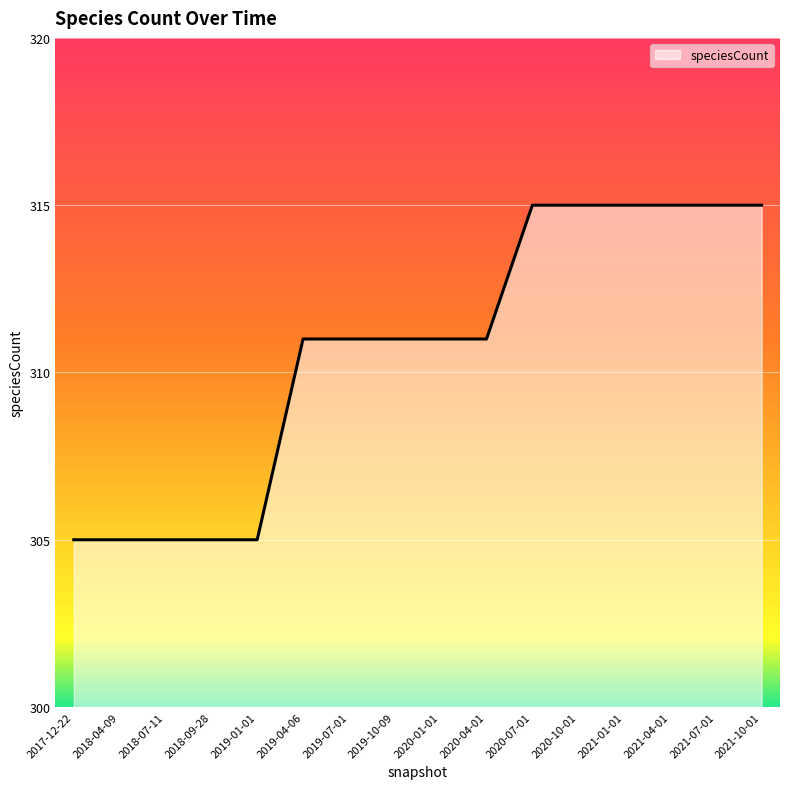

What is the greatest value displayed?

315